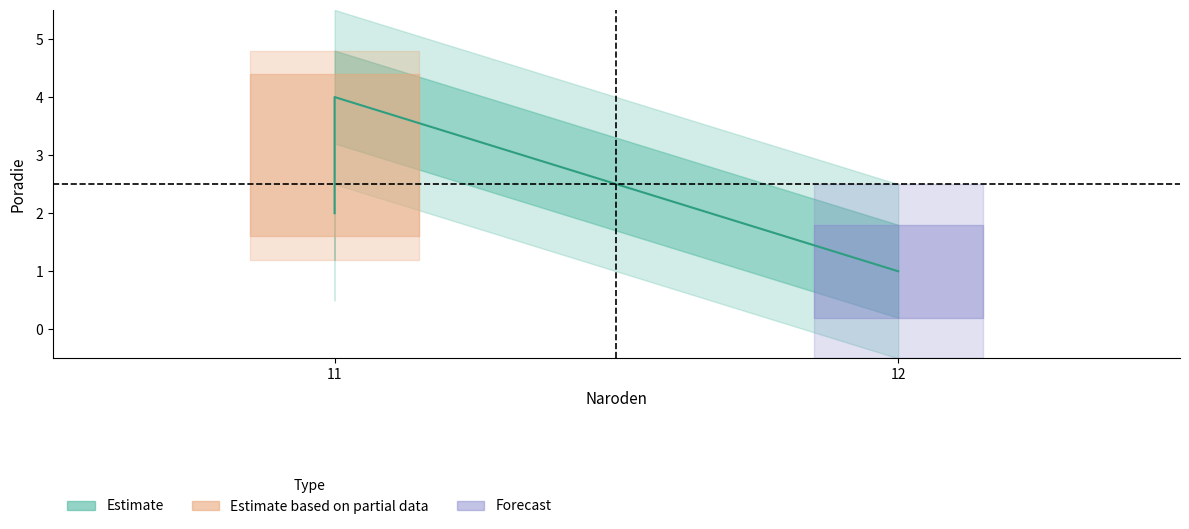

What is the maximum value shown in the chart?

4